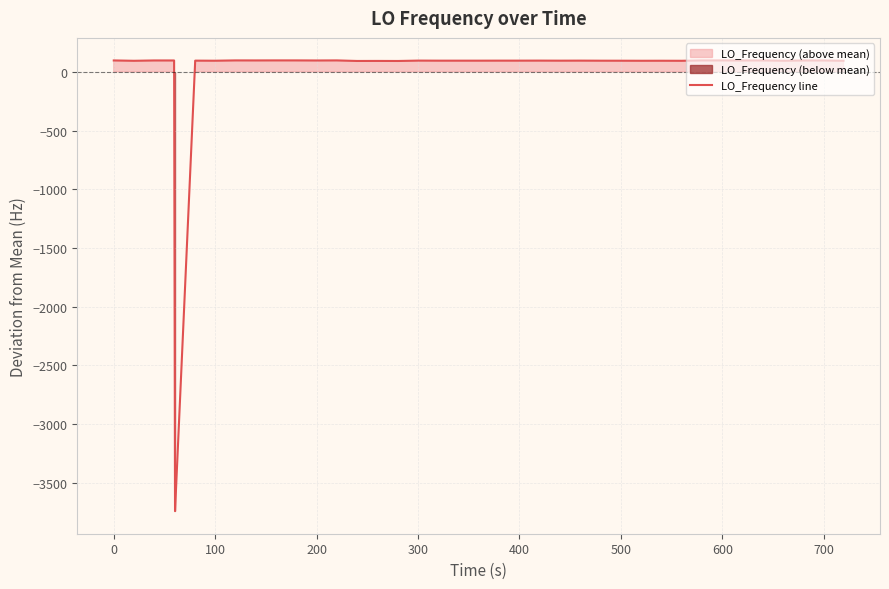

How many positive values are there?

39